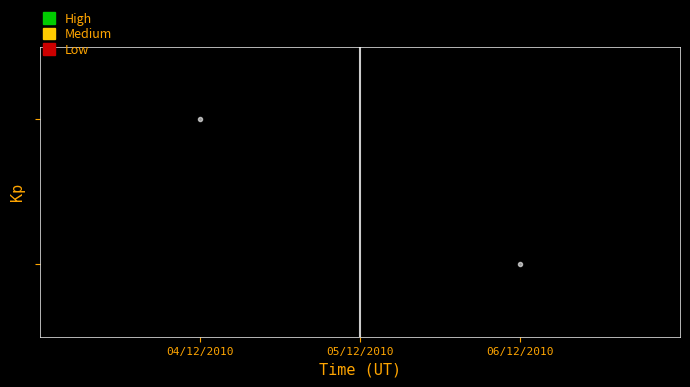

At how many categories does at least one series exceed 8116917?

2